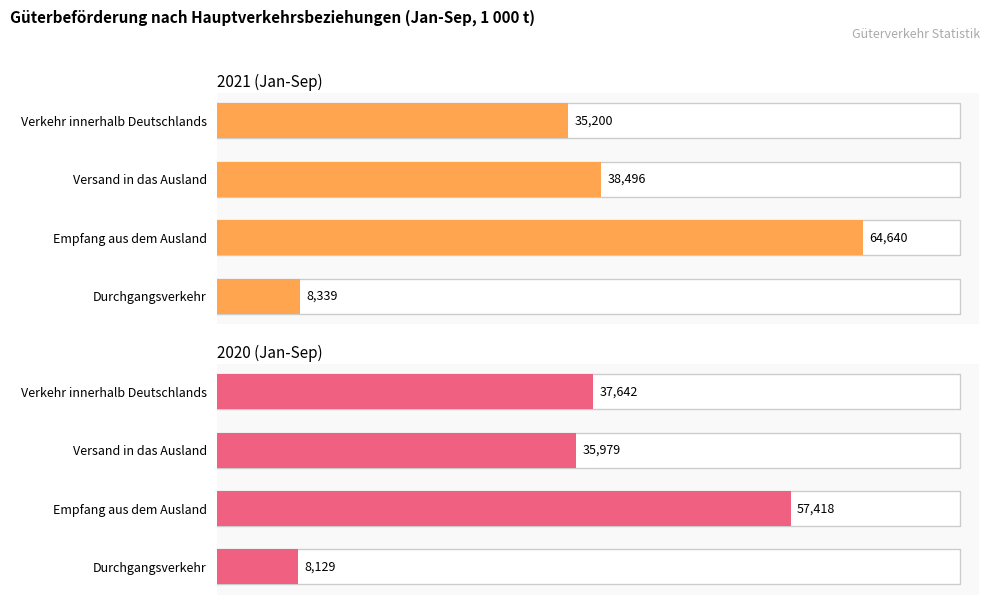

Is it true that 2020 (Jan-Sep) equals 8129.0 at Durchgangsverkehr?

True